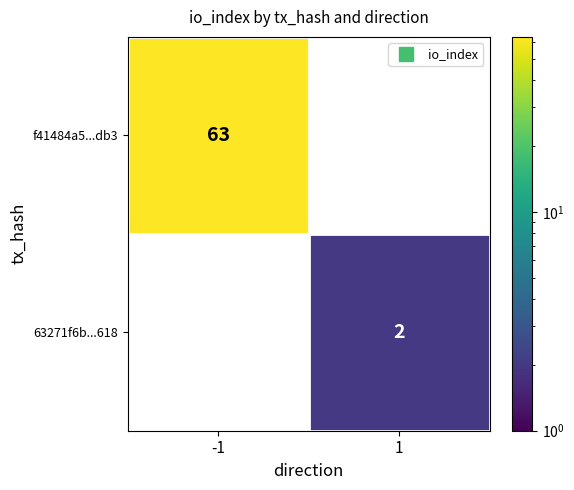

Is it true that f41484a5...db3 equals -41 at 1?

False